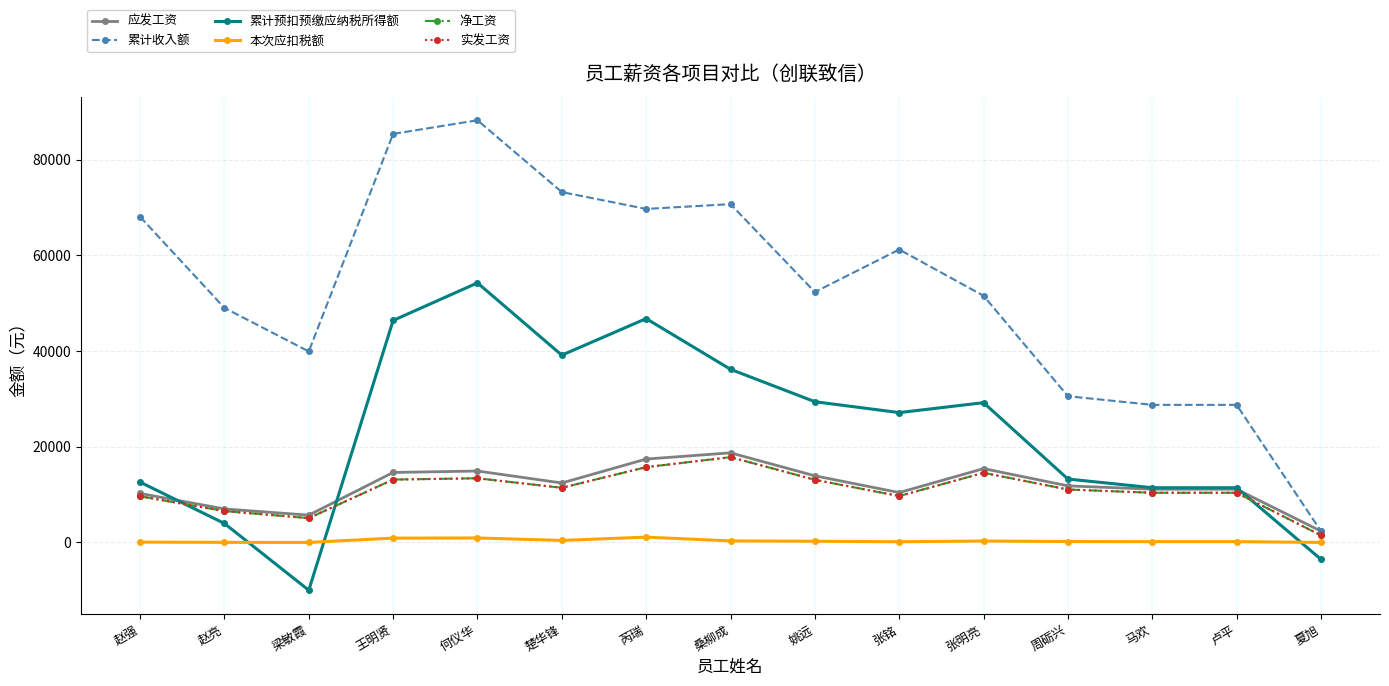

Does the chart have visible grid lines?

Yes